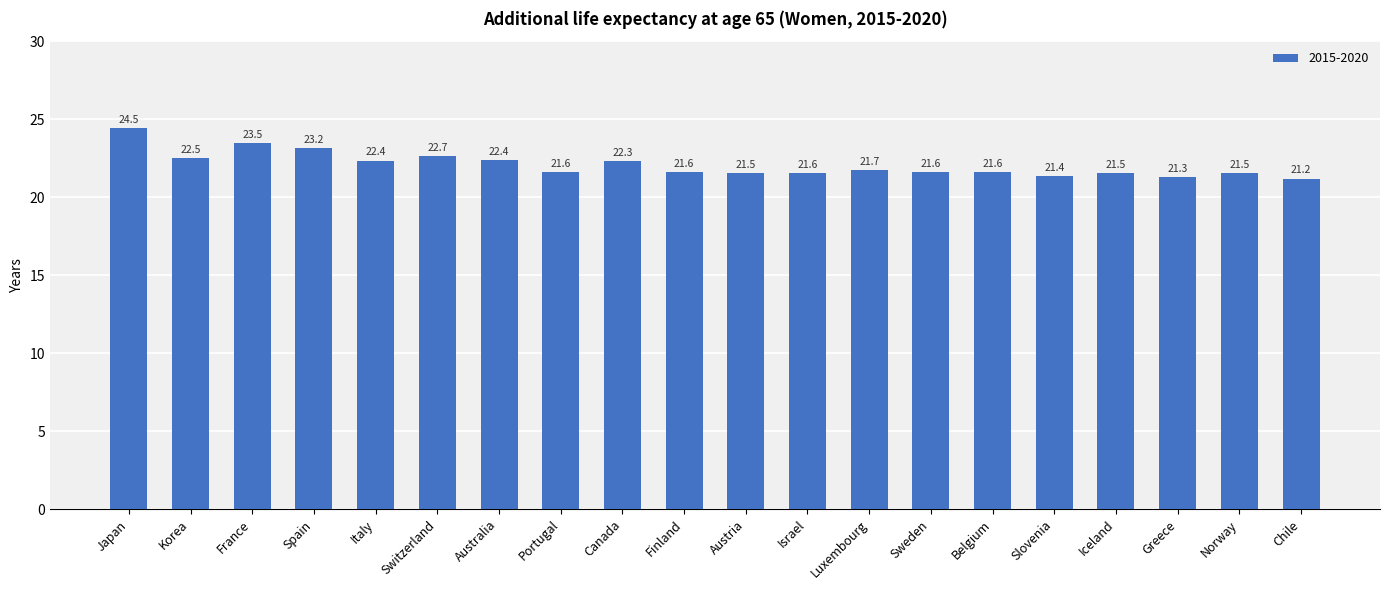

What is the value of the 1st bar from the left?

24.5